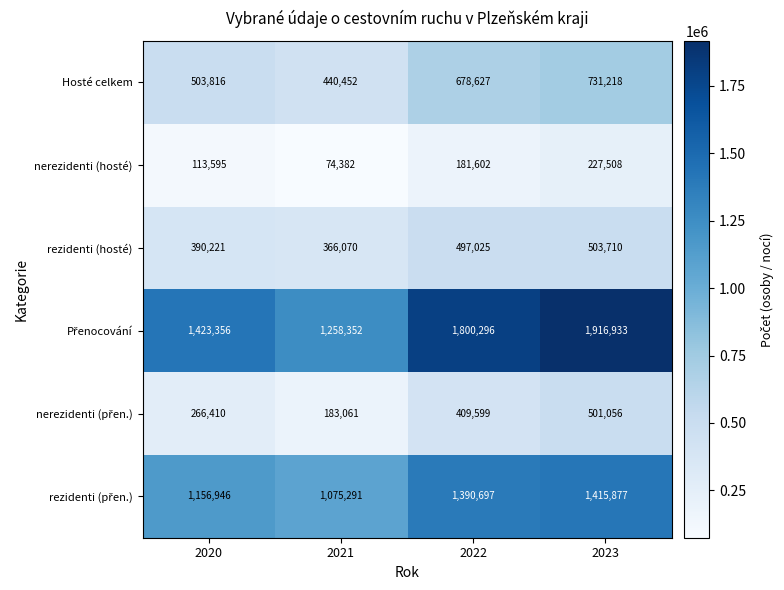

What is the difference between the highest and lowest values at 2023?

1689425